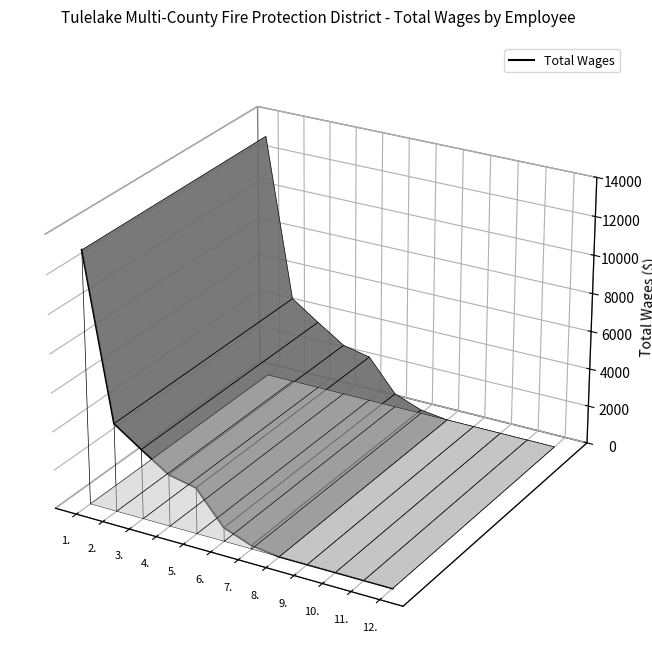

List the labels in order of value, smallest first.

12., 11., 10., 9., 8., 7., 6., 5., 4., 3., 2., 1.